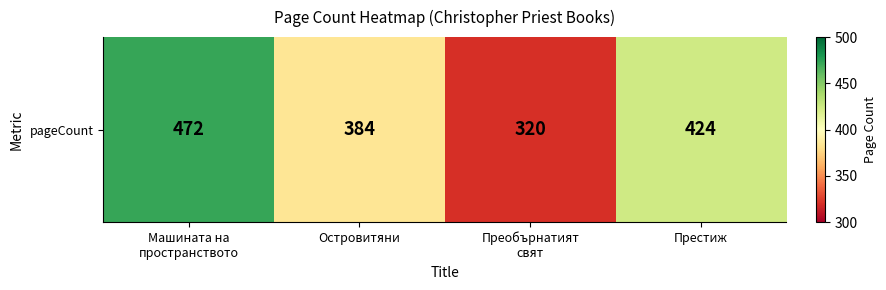

List the labels in order of value, largest first.

Машината на
пространството, Престиж, Островитяни, Преобърнатият
свят